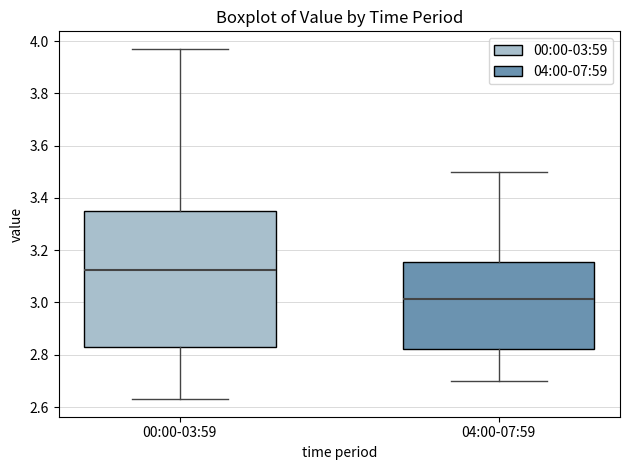

Reading left to right, read every box against the y-axis: the position of its median line, the range the box covers, and the ends of its whiskers. The values are not printed on the chart, so give them approximately, as read against the axis.

00:00-03:59: median 3.12, box 2.84 to 3.36, whiskers 2.64 to 3.98
04:00-07:59: median 3.02, box 2.82 to 3.16, whiskers 2.70 to 3.50